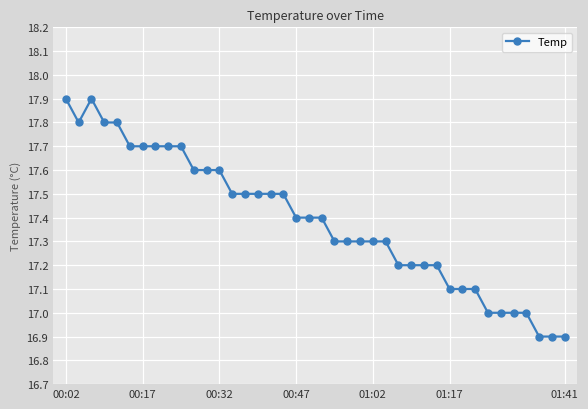

What is the average value?

17.4